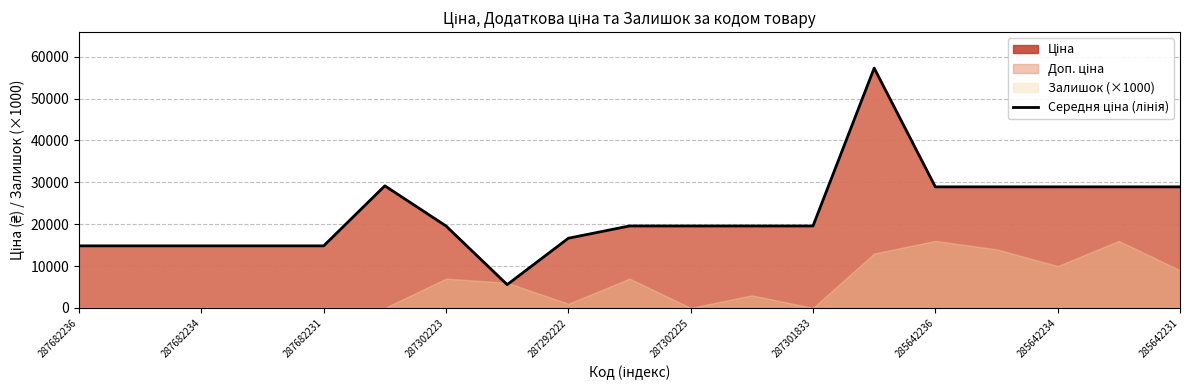

The value at 287302225 is 31849.0. True or false?

False